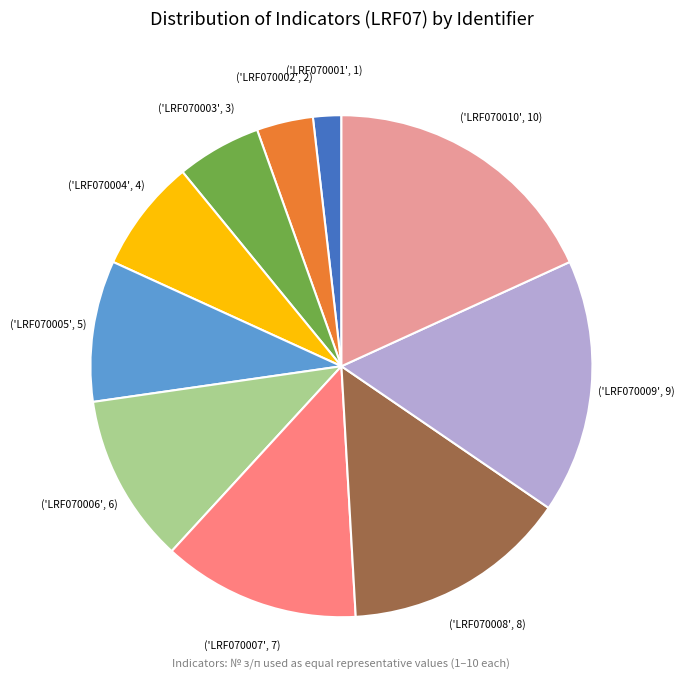

Is there any slice that represents more than half of the pie?

No